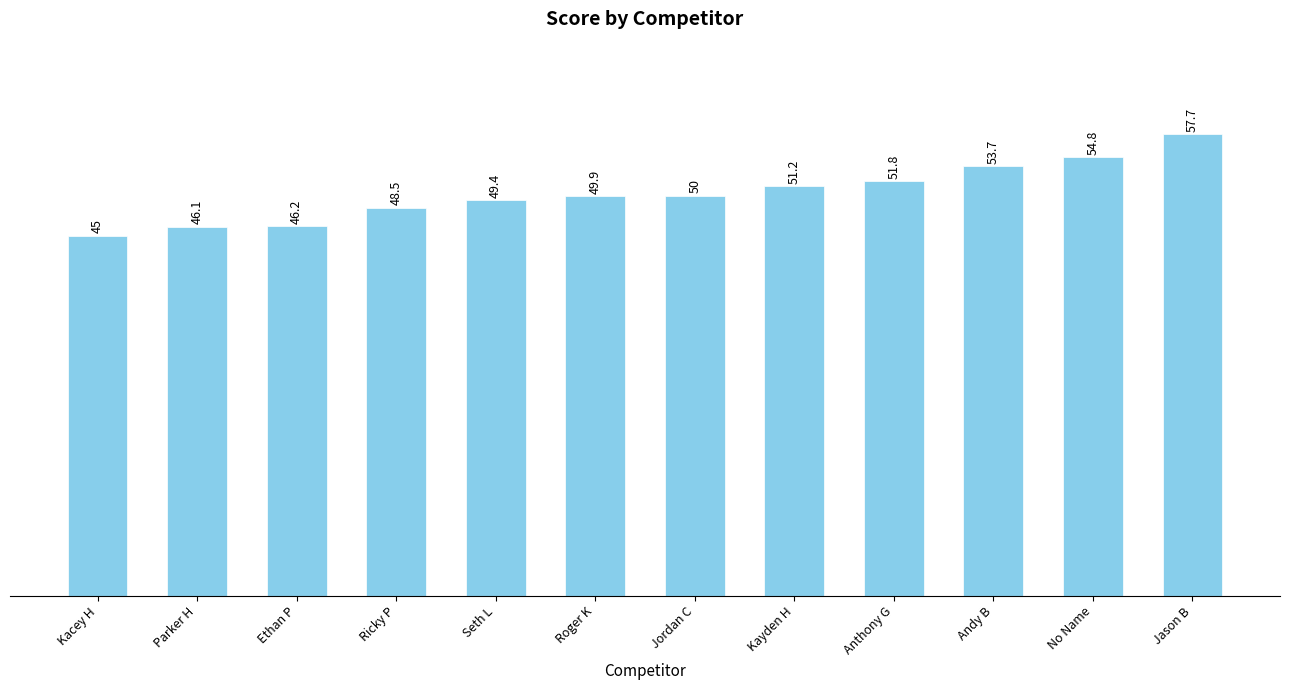

The value at Kayden H is 67.7. True or false?

False